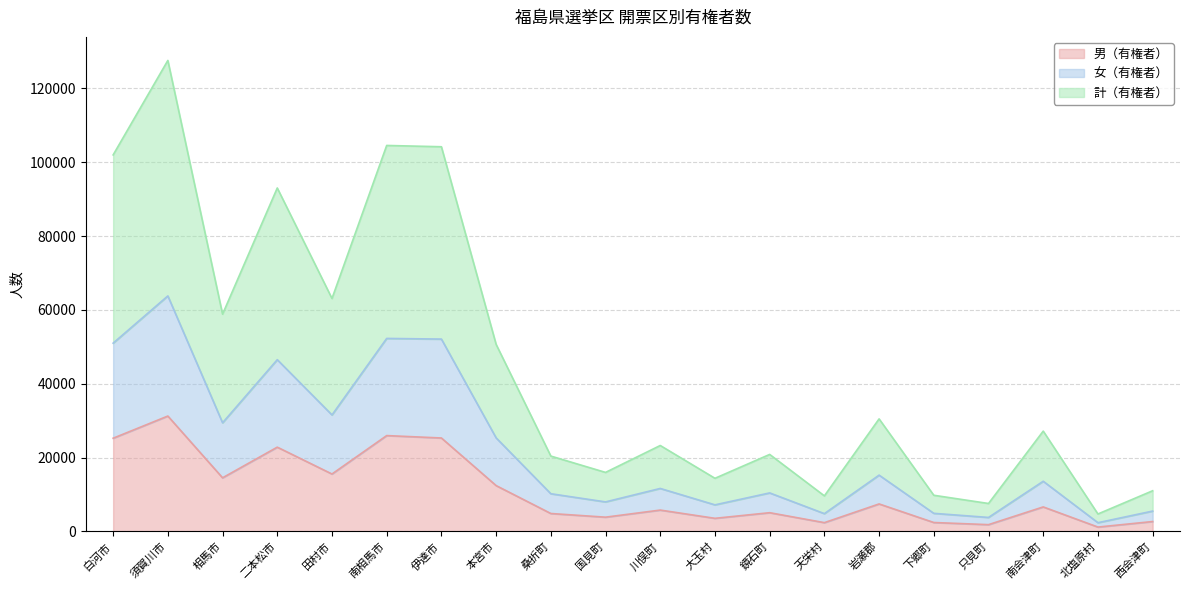

Reading right to left, transcribe all the data shown in this chart.

男（有権者）: 2675	1175	6634	1831	2410	7443	2375	5068	3545	5777	3856	4851	12414	25309	25959	15550	22825	14519	31255	25245
女（有権者）: 5506	2360	13586	3782	4895	15242	4815	10427	7194	11637	7992	10205	25340	52107	52282	31551	46522	29427	63799	51002
計（有権者）: 11012	4720	27172	7564	9790	30484	9630	20854	14388	23274	15984	20410	50680	104214	104564	63102	93044	58854	127598	102004